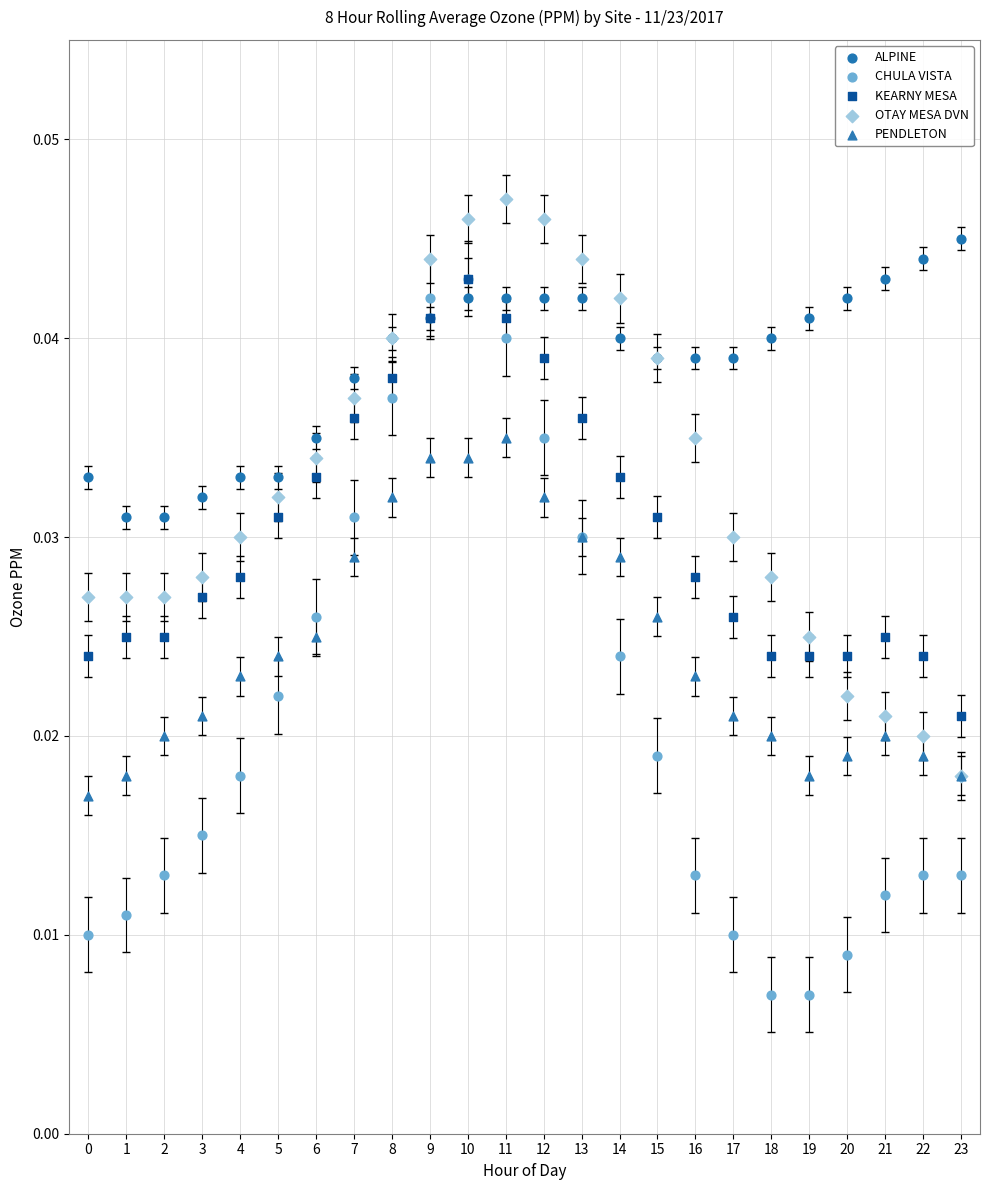

What are all the series names shown in the legend?

ALPINE, CHULA VISTA, KEARNY MESA, OTAY MESA DVN, PENDLETON